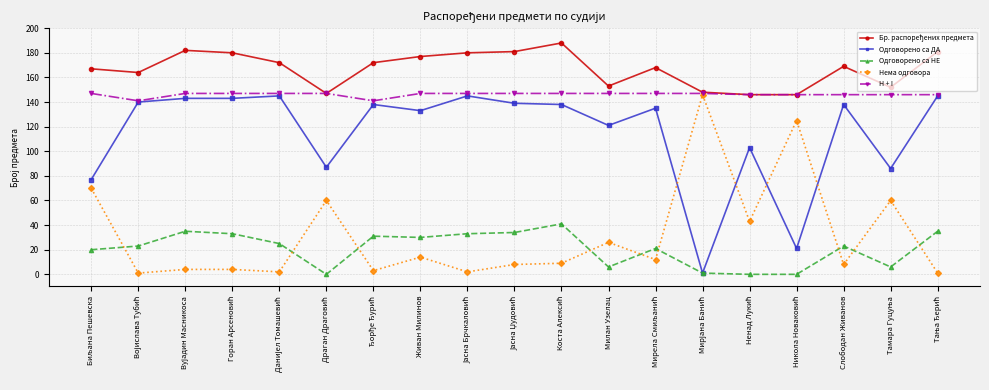

What is the highest value of the Одговорено са ДА series?

145